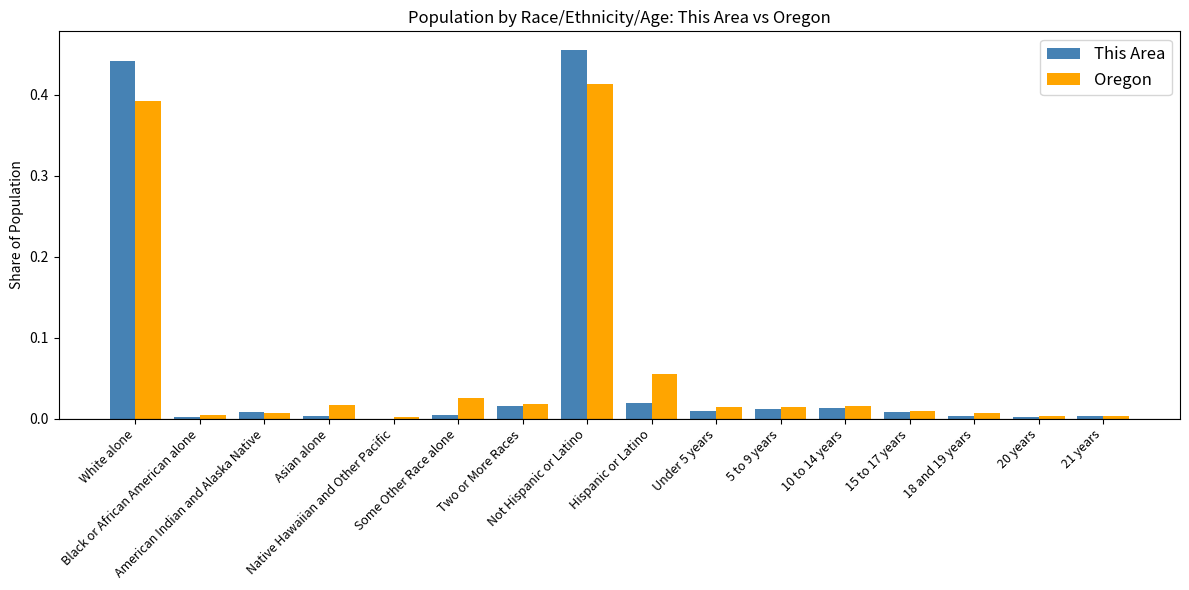

What position from the left is Not Hispanic or Latino?

8